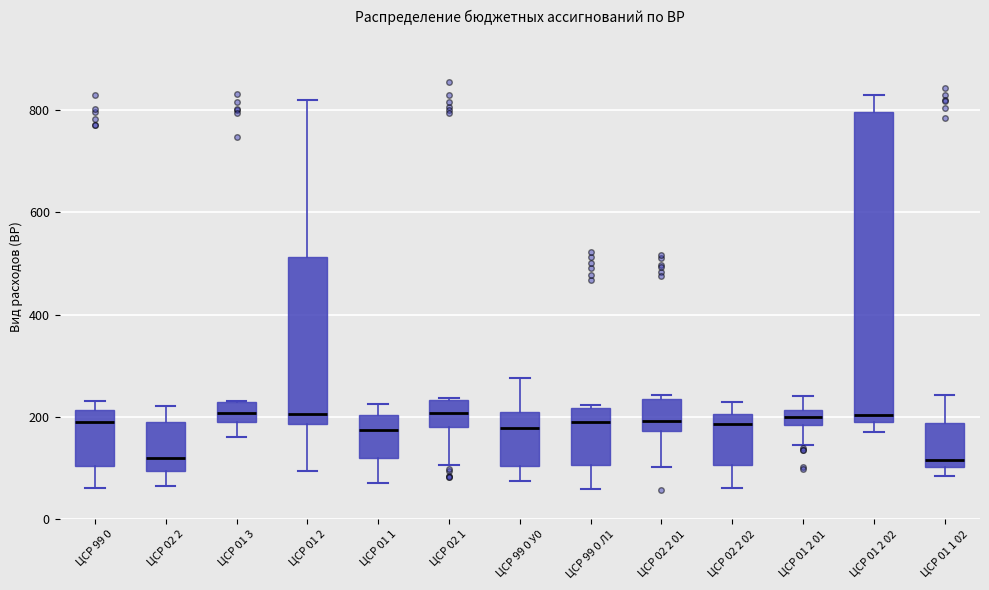

Where is the lower edge of the box for ЦСР 99 0 Л1 on the y-axis? The values are not printed on the chart, so give them approximately, as read against the axis.

100